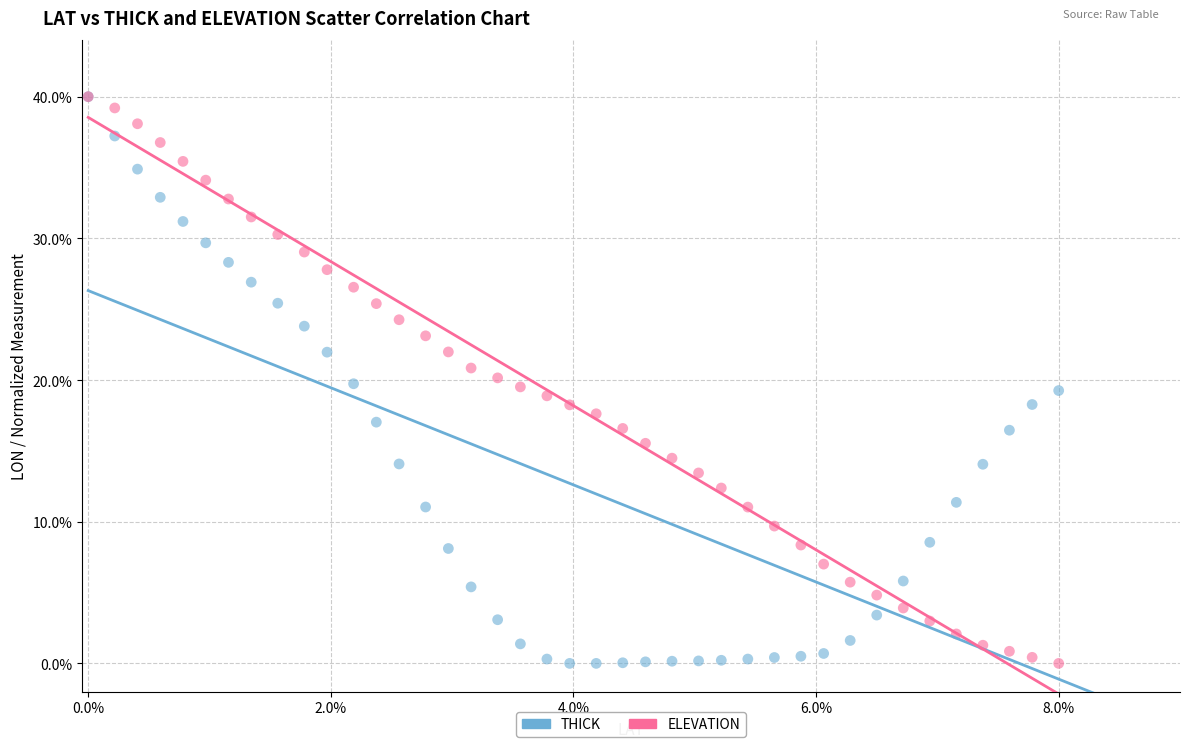

What are all the series names shown in the legend?

THICK, ELEVATION